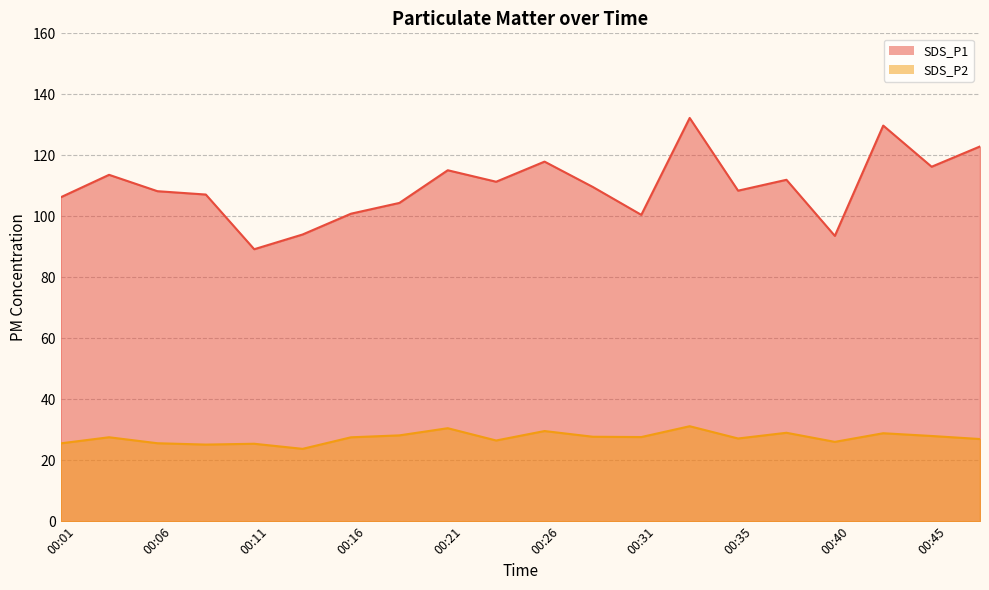

Reading right to left, extract all data points from this chart.

SDS_P1: 122.9	116.2	129.8	93.6	112.0	108.4	132.2	100.5	109.6	117.9	111.3	115.1	104.4	100.8	94.0	89.2	107.1	108.2	113.6	106.2
SDS_P2: 26.9	27.9	28.9	26.0	29.0	27.1	31.1	27.6	27.7	29.6	26.5	30.5	28.1	27.5	23.7	25.4	25.1	25.6	27.5	25.5